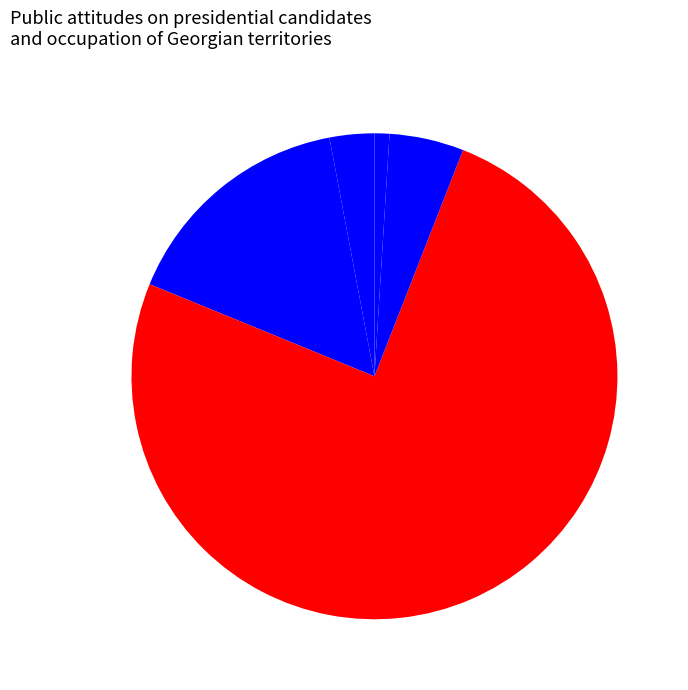

To the nearest percent, what is the average slice percentage?

20%